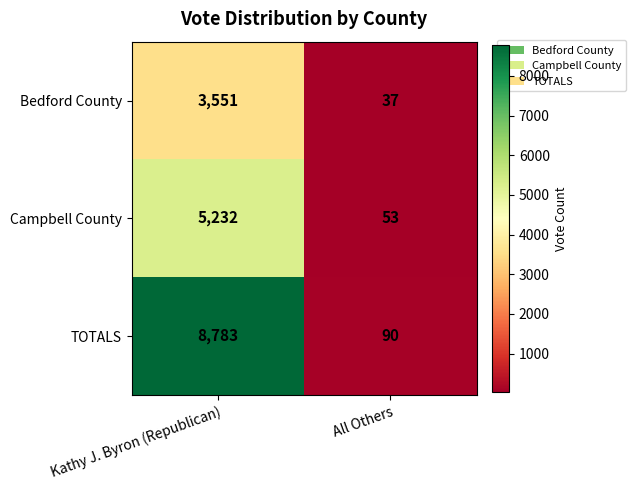

Reading left to right, what are all the values shown in this chart?

Bedford County: 3551	37
Campbell County: 5232	53
TOTALS: 8783	90